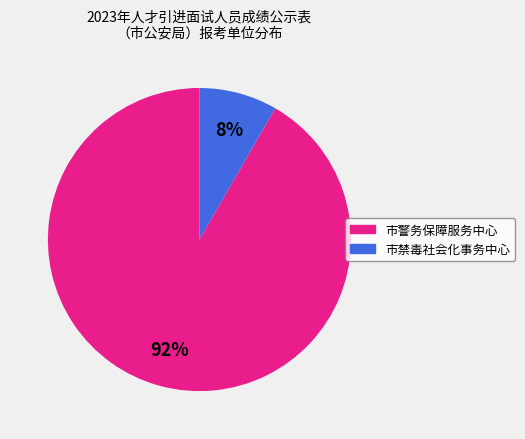

Which slice is the smallest?

市禁毒社会化事务中心